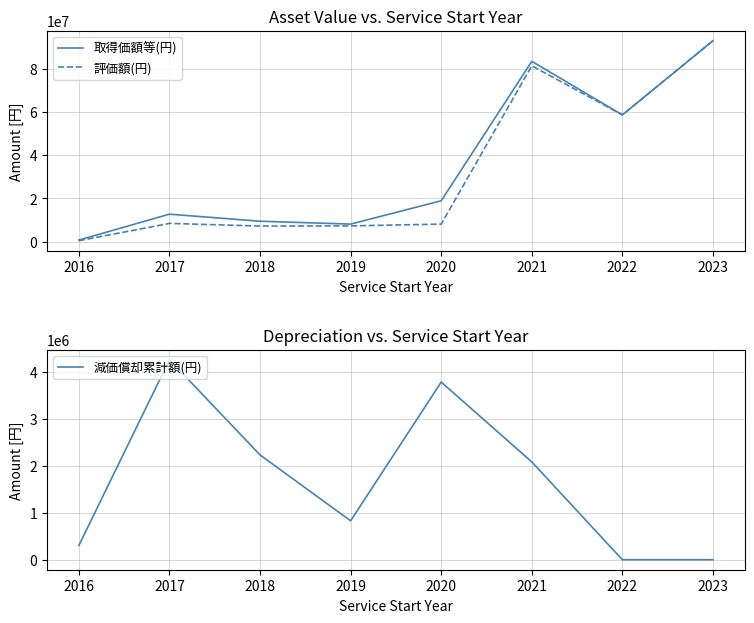

Which label corresponds to the smallest value in the chart?

2022